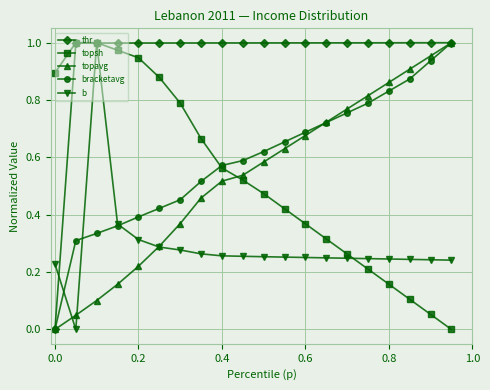

True or false: thr has more than 2 points higher than both neighbors.

False